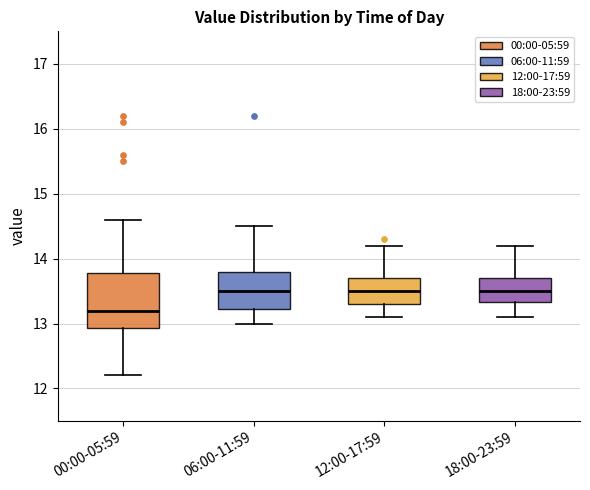

Reading left to right, transcribe this box plot: for each box, give where its median line is, the range the box spans, and where its two whiskers end, as read against the y-axis. The values are not printed on the chart, so give them approximately, as read against the axis.

00:00-05:59: median 13.2, box 12.9 to 13.8, whiskers 12.2 to 14.6
06:00-11:59: median 13.5, box 13.2 to 13.8, whiskers 13.0 to 14.5
12:00-17:59: median 13.5, box 13.3 to 13.7, whiskers 13.1 to 14.2
18:00-23:59: median 13.5, box 13.3 to 13.7, whiskers 13.1 to 14.2